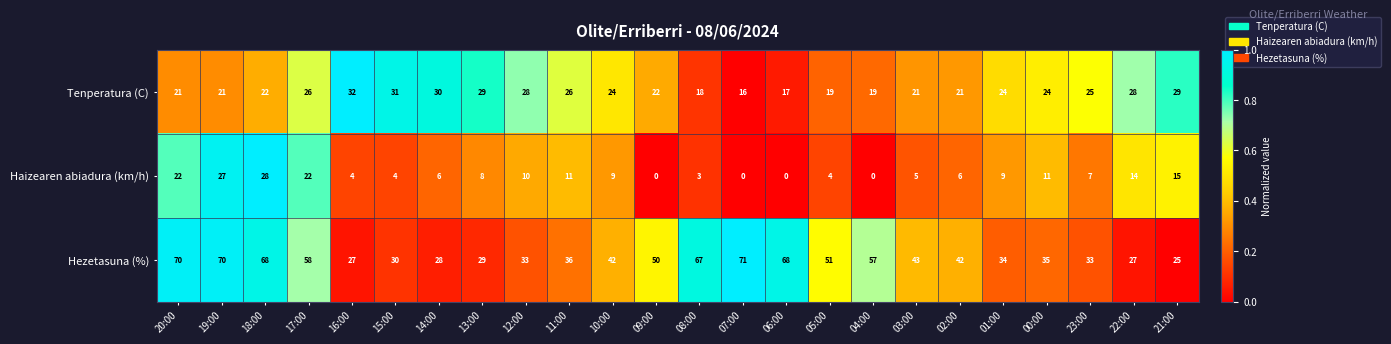

What is the sum of all Tenperatura (C) values?

573